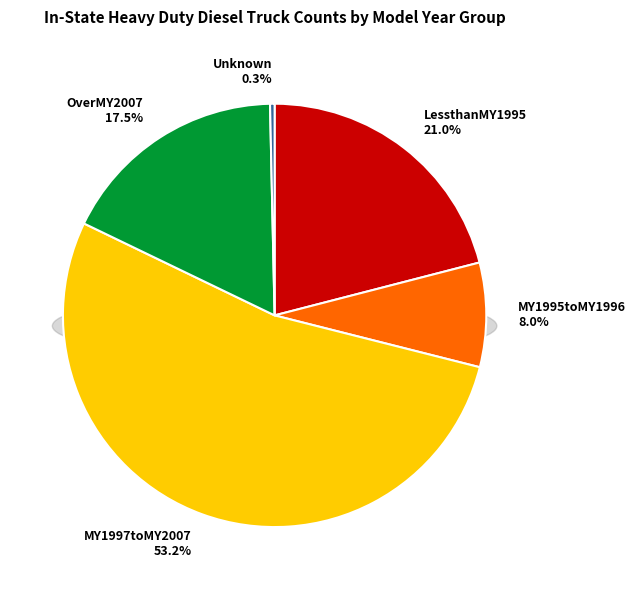

How many slices are in this pie chart?

5